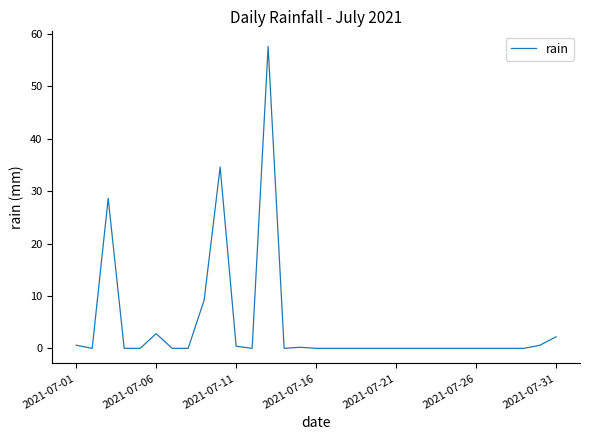

What is the difference between the maximum and minimum values?

57.6